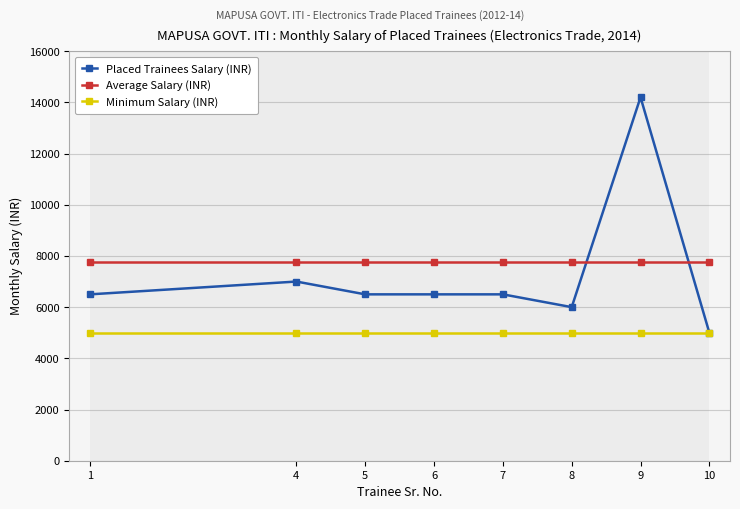

Rank the series by their average value, from highest to lowest.

Average Salary (INR), Placed Trainees Salary (INR), Minimum Salary (INR)